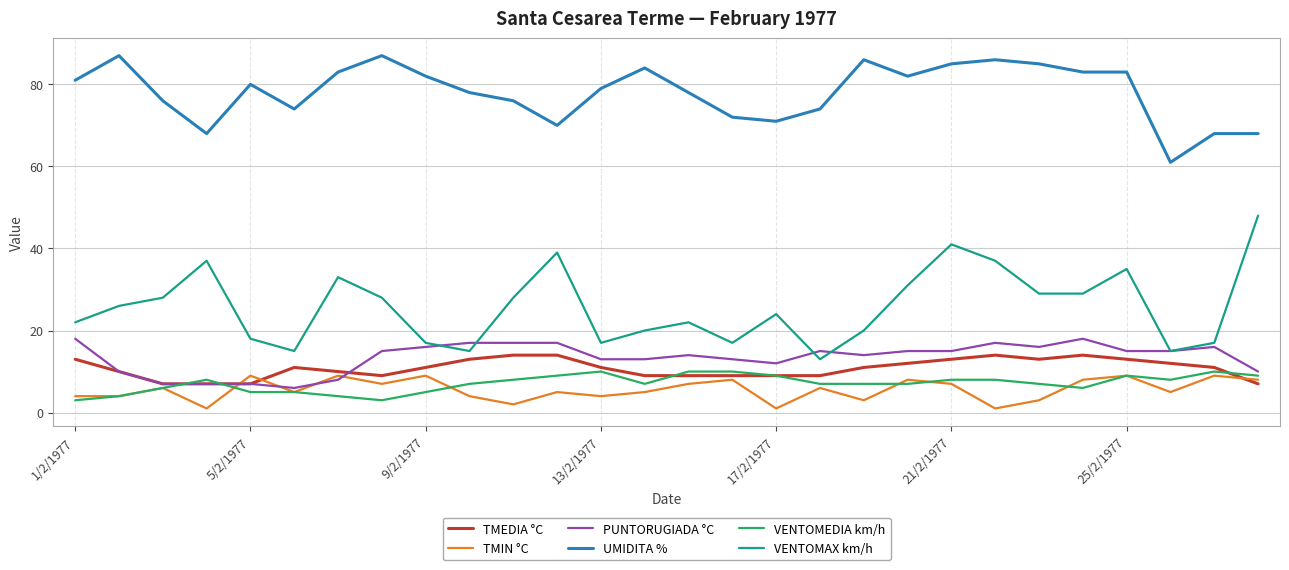

True or false: TMEDIA °C and UMIDITA % intersect in this chart.

False